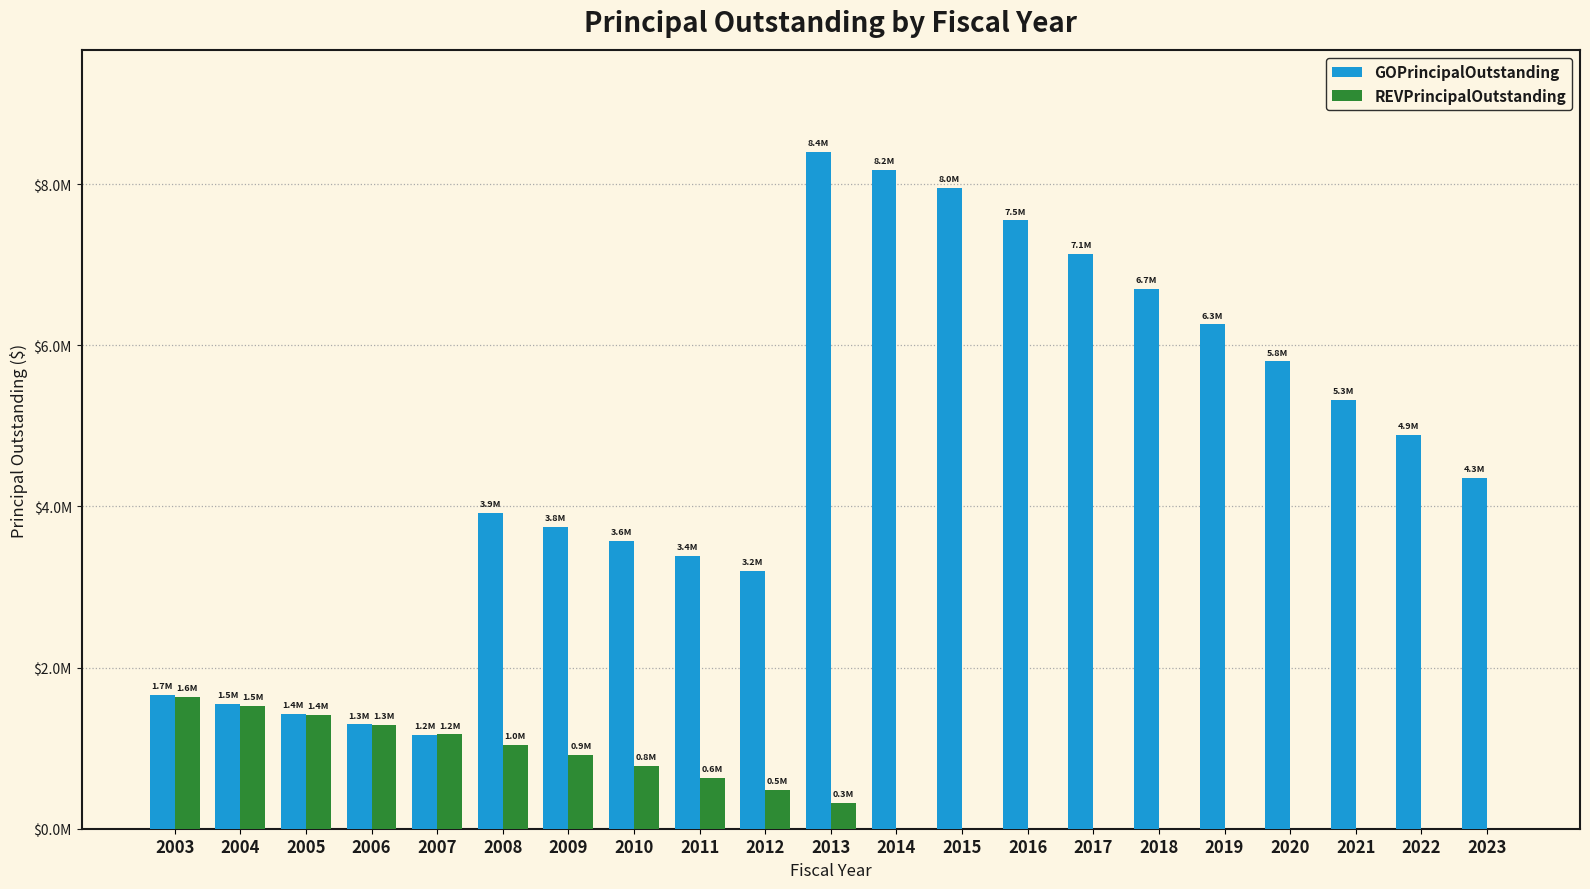

What are all the series names shown in the legend?

GOPrincipalOutstanding, REVPrincipalOutstanding